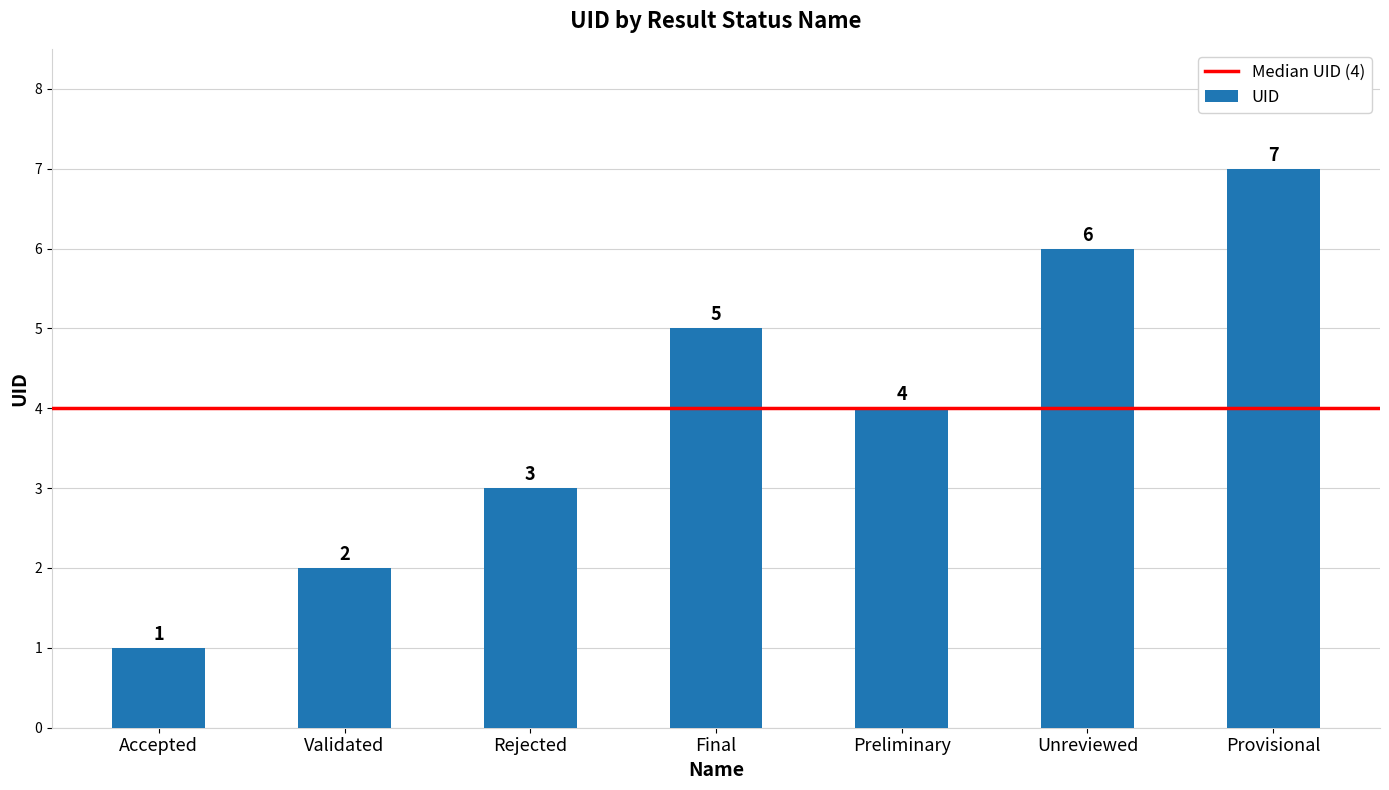

Reading left to right, extract all data points from this chart.

1	2	3	5	4	6	7